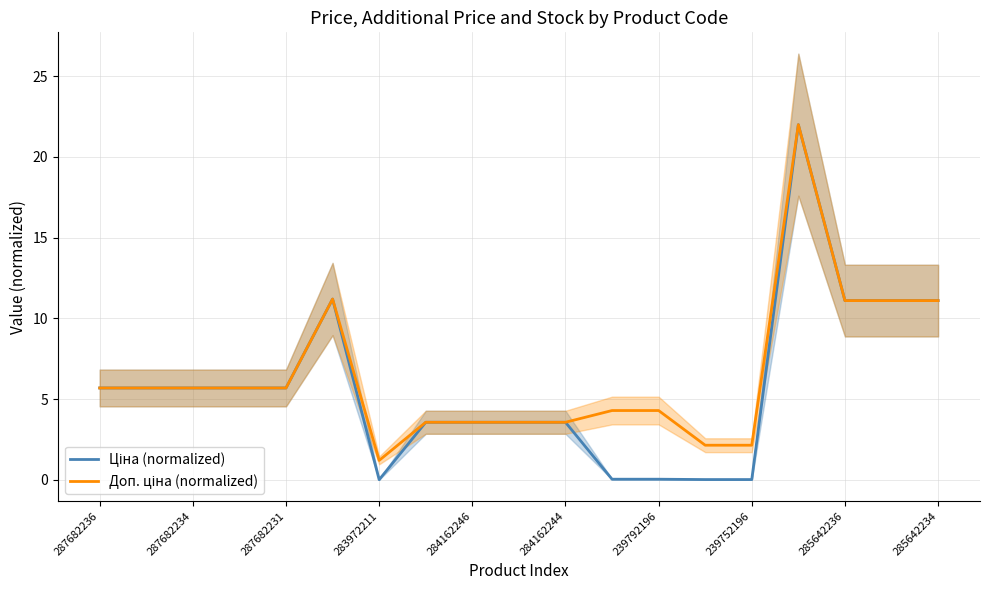

How many interior local peaks does the Доп. ціна (normalized) series have?

2